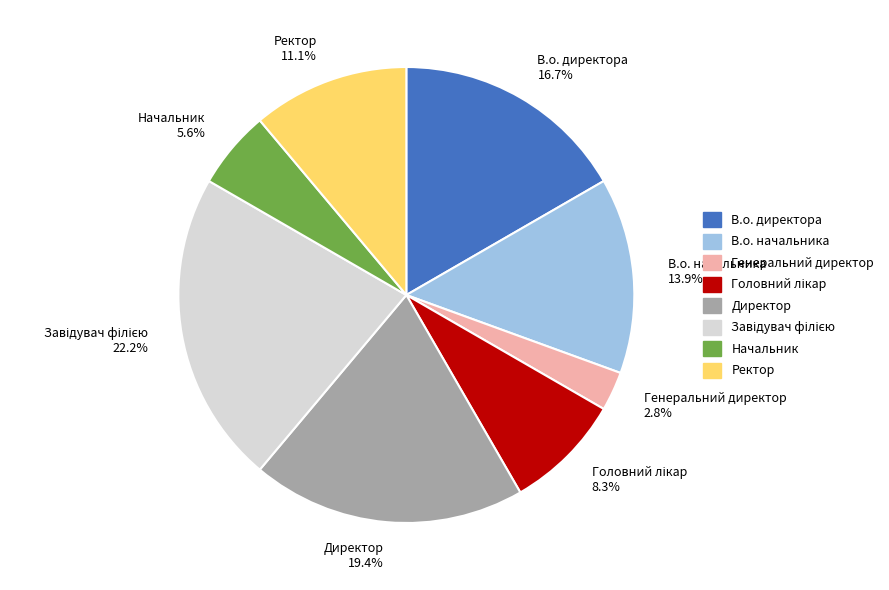

Does В.о. начальника account for over 50% of the chart?

No